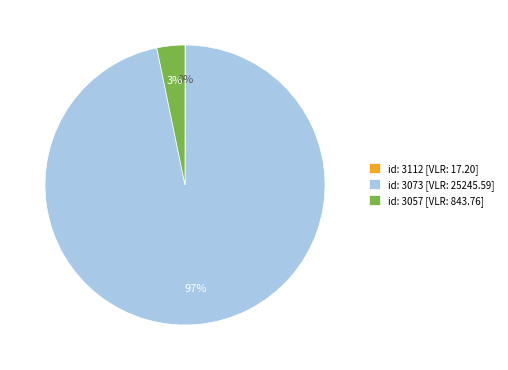

Which slice is the largest?

id: 3073 [VLR: 25245.59]